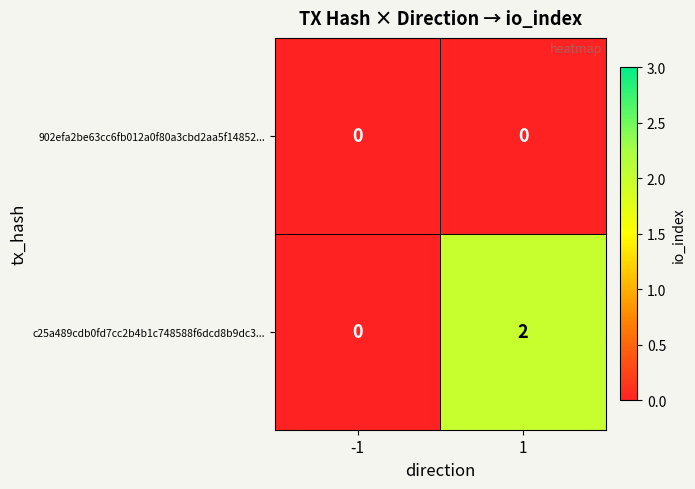

Which series has the largest total across all categories?

c25a489cdb0fd7cc2b4b1c748588f6dcd8b9dc3...